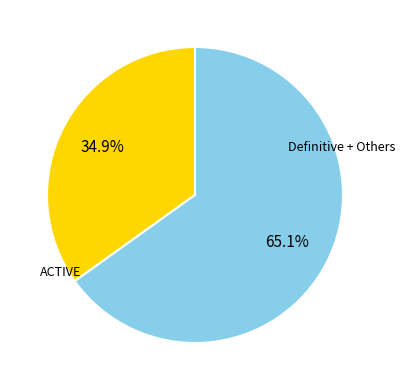

Is there a majority slice in this chart?

Yes